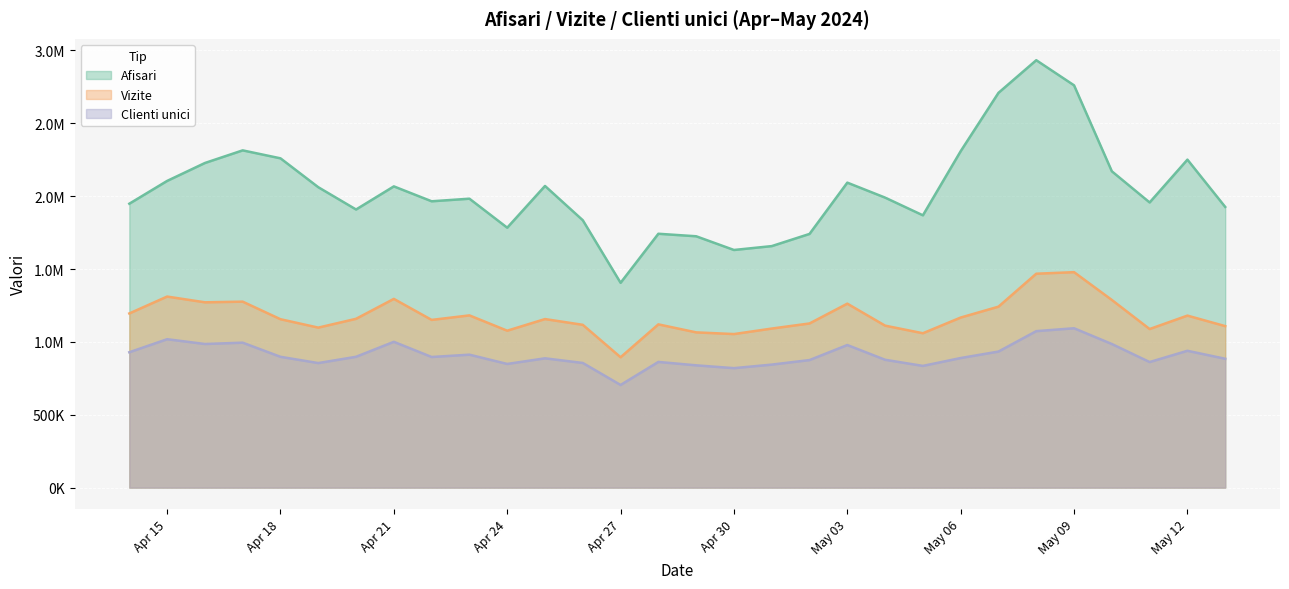

What is the average value of the Afisari series?

2046288